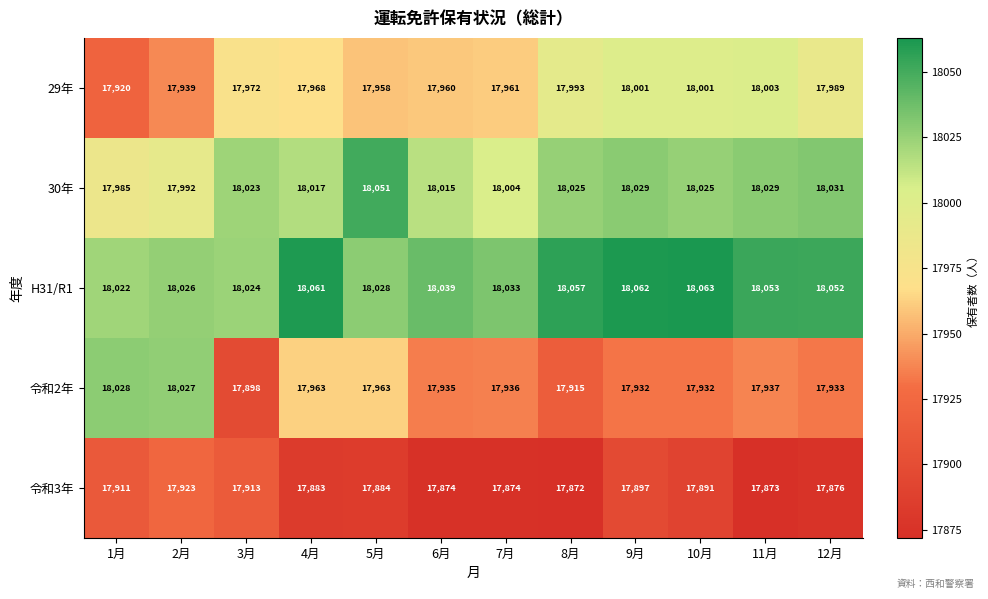

What is the difference between the 30年 values at 5月 and 10月?

26